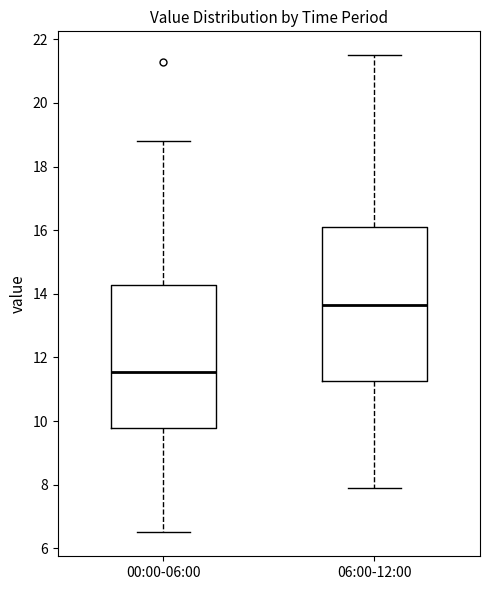

Where is the upper edge of the box for 06:00-12:00 on the y-axis? The values are not printed on the chart, so give them approximately, as read against the axis.

16.2